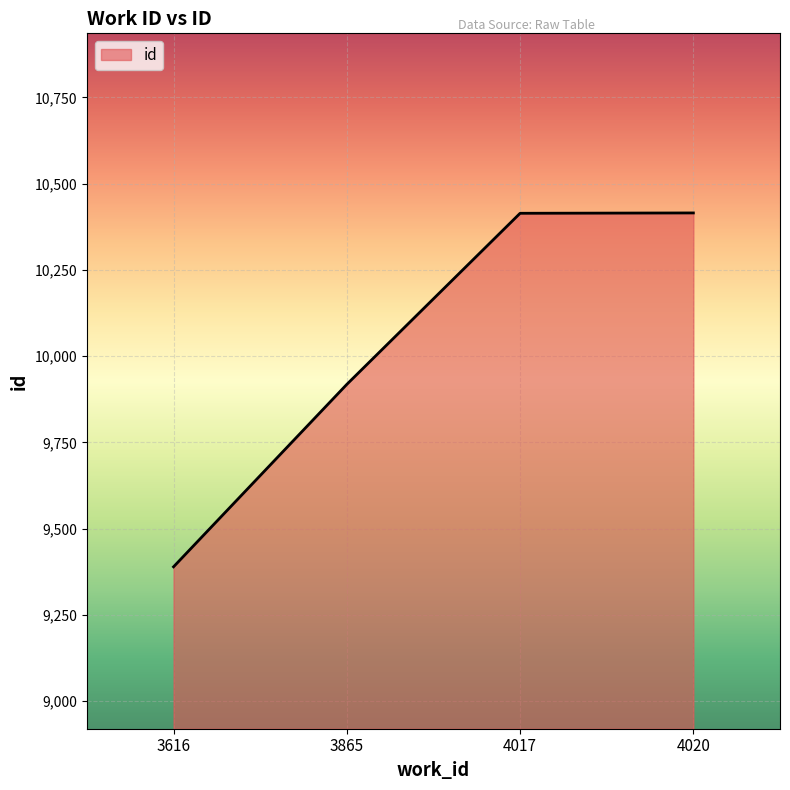

What is the greatest value displayed?

10415